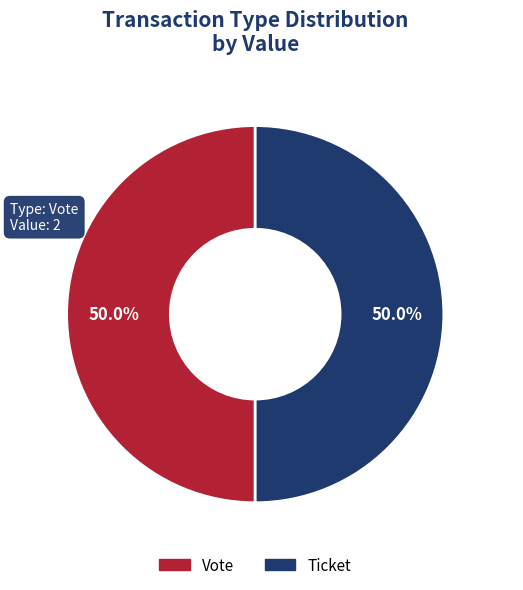

To the nearest percent, what is the difference between the largest and smallest slice percentages?

0%